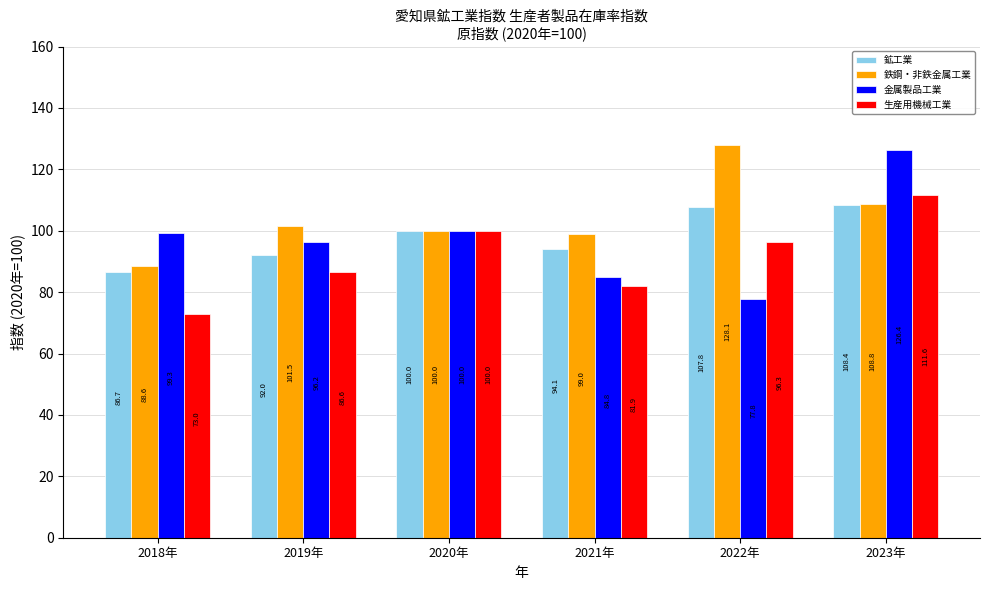

Does the chart contain any negative values?

No